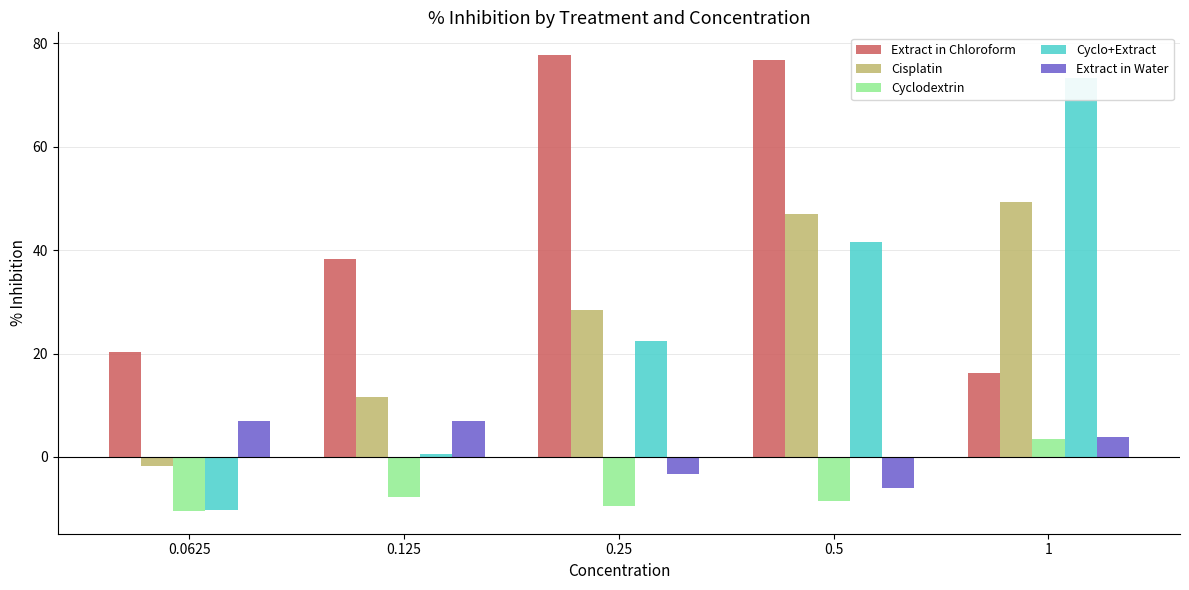

How many distinct data groups are displayed?

5